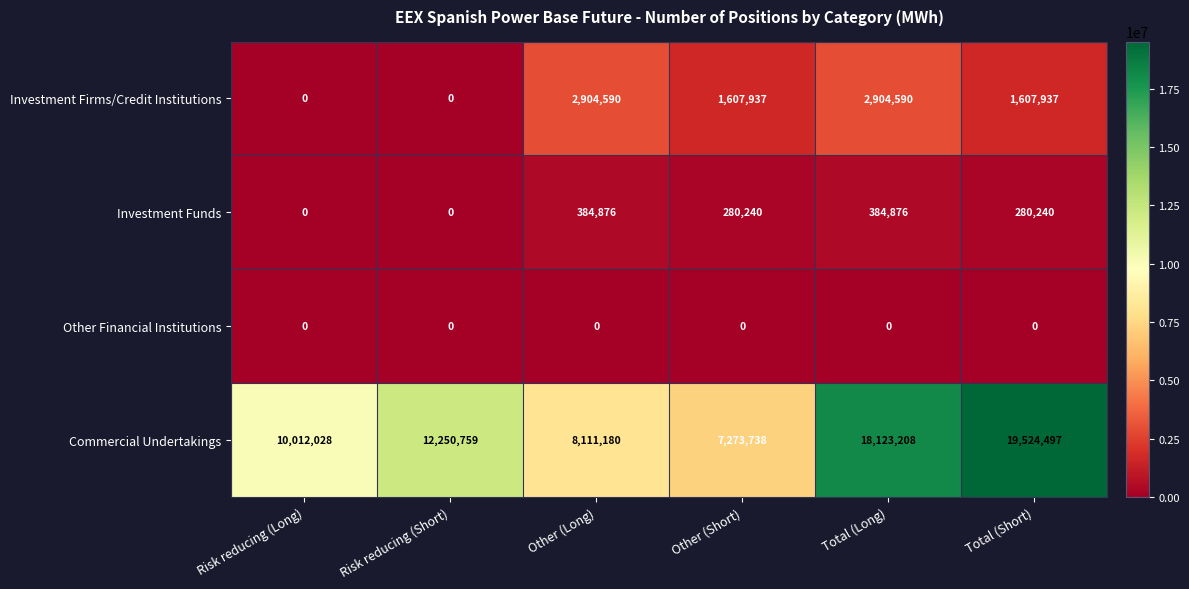

At how many categories does at least one series exceed 7599003?

5